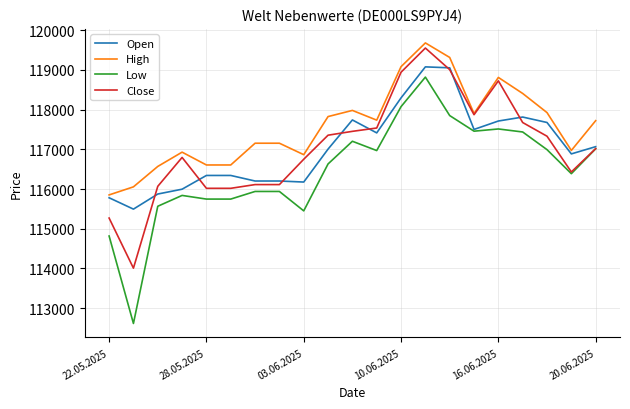

Which series has the largest total across all categories?

High